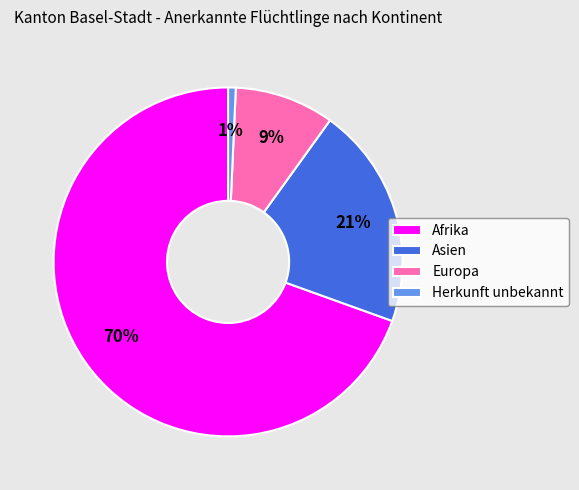

Which has a higher value, Europa or Asien?

Asien